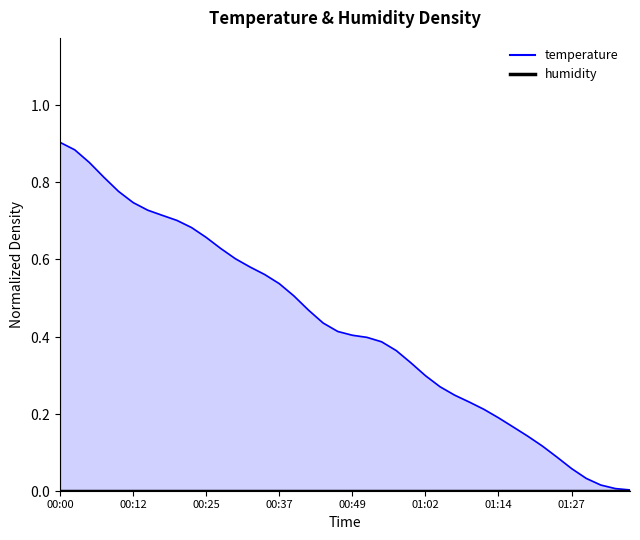

What is the difference between the maximum and minimum values?

0.9